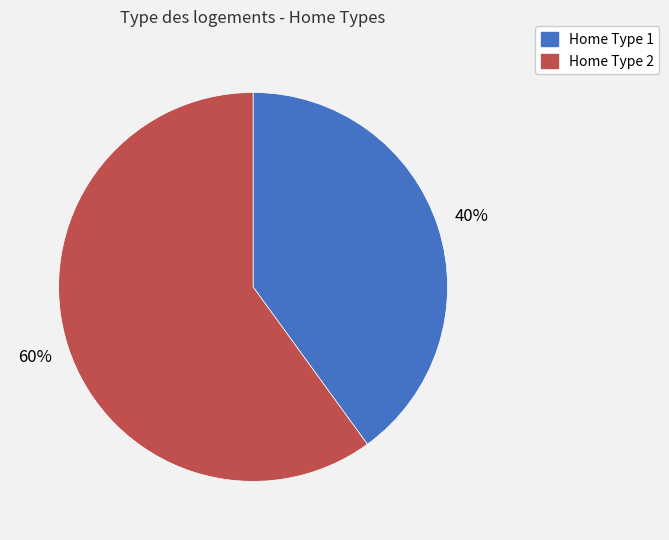

To the nearest percent, what is the difference between the largest and smallest slice percentages?

20%